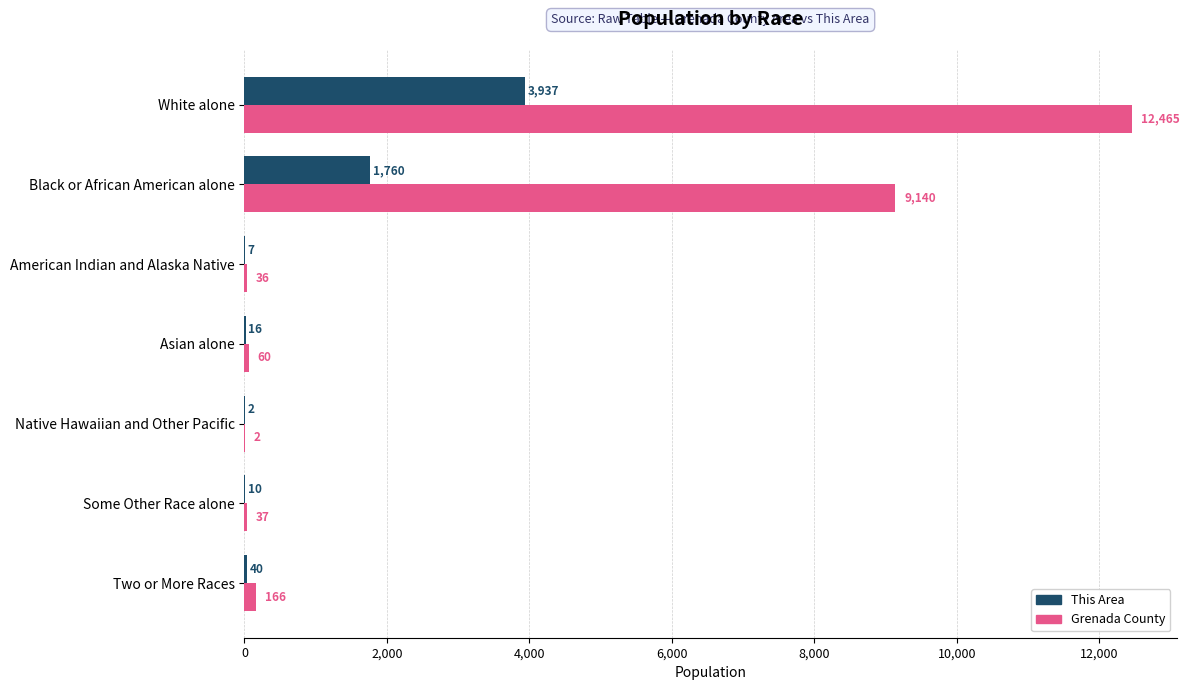

Between Black or African American alone and Native Hawaiian and Other Pacific, which series saw the biggest shift?

Grenada County